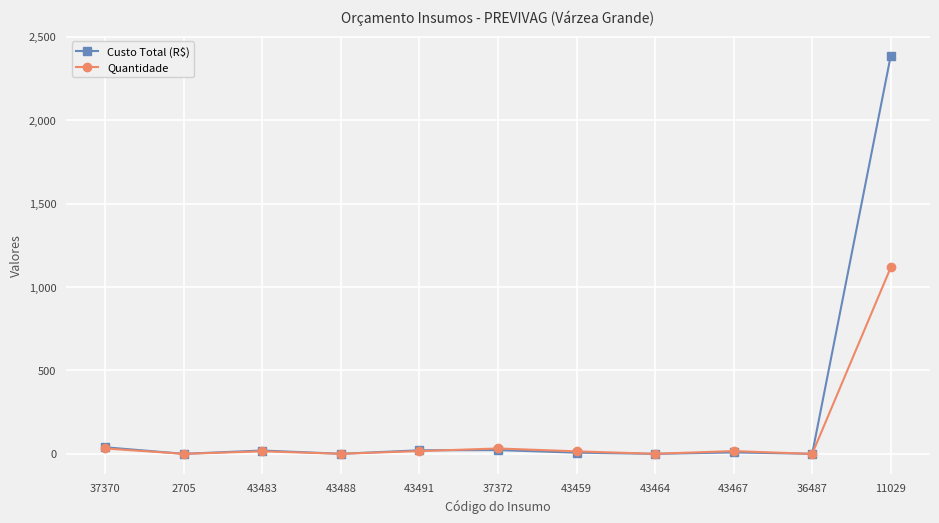

What is the label of the 11th point from the right?

37370